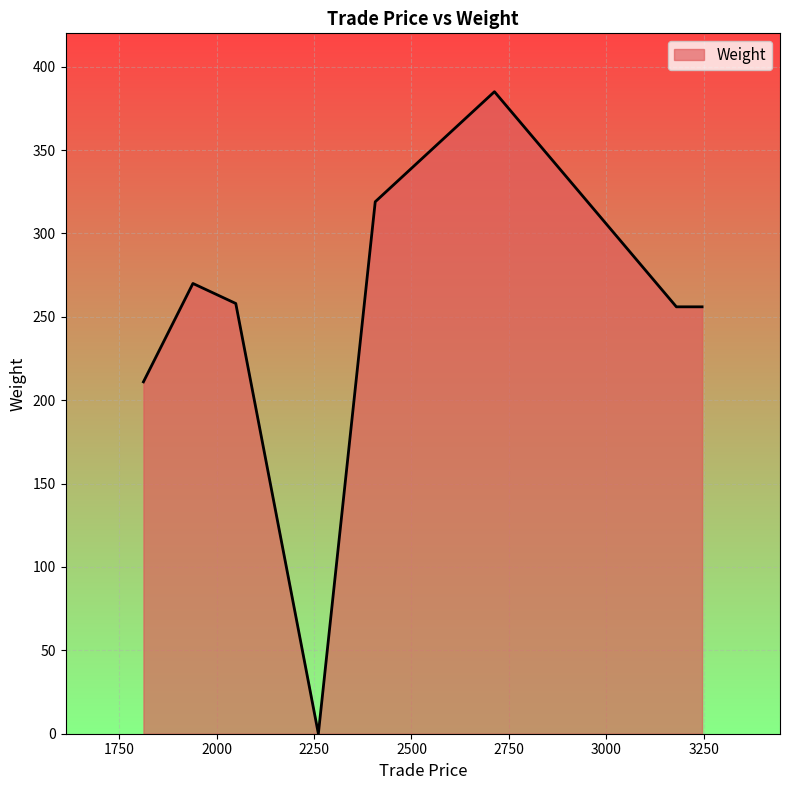

Count the number of data series in this chart.

1